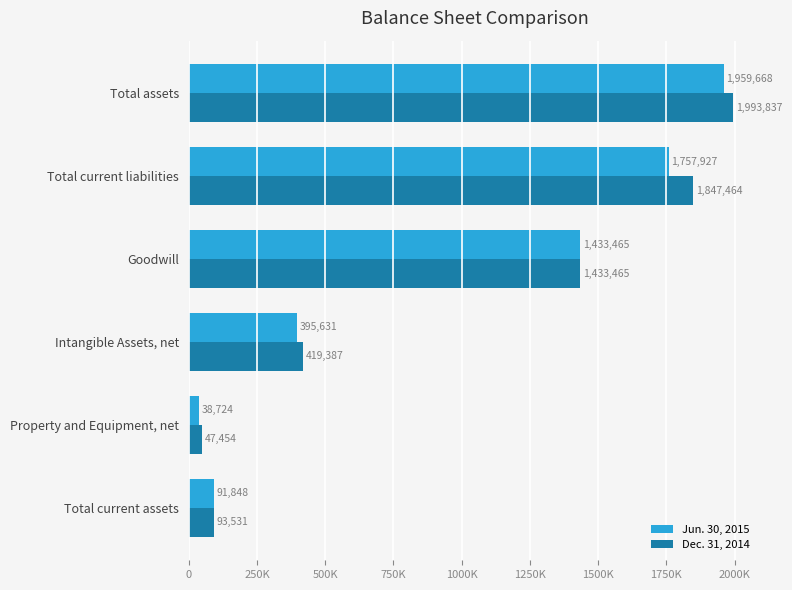

Which series has the largest total across all categories?

Dec. 31, 2014